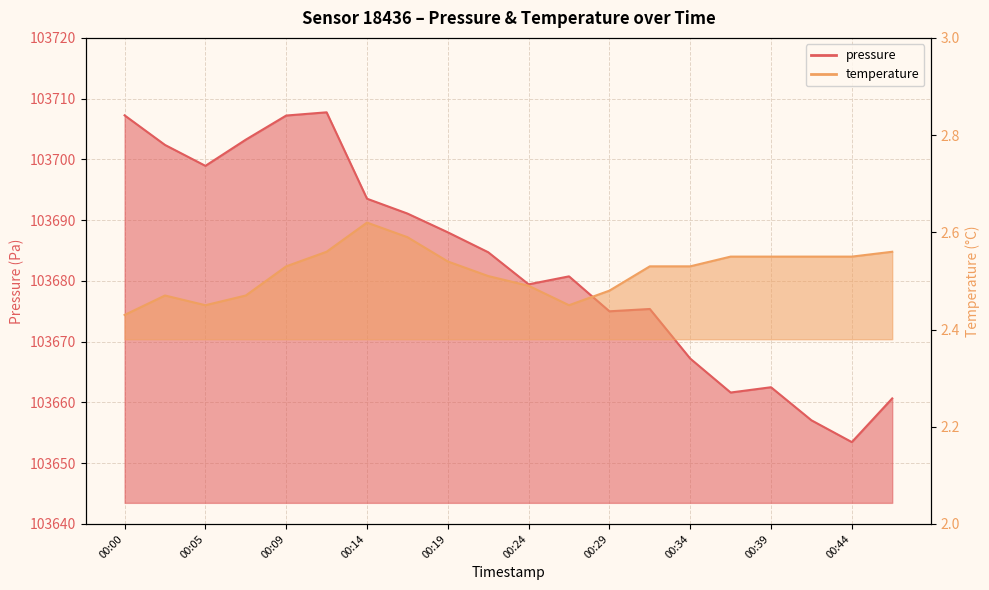

The pressure series shows 70790.0 at 00:07. True or false?

False